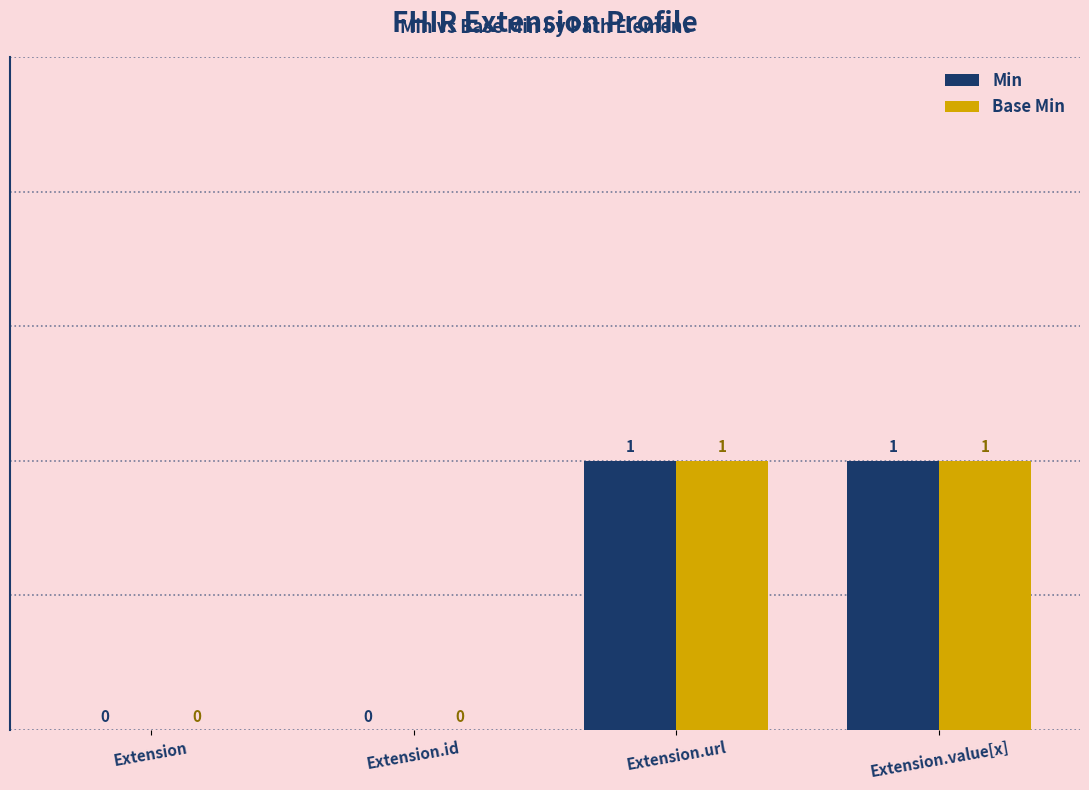

True or false: Base Min has a value of 0 at Extension.id.

True